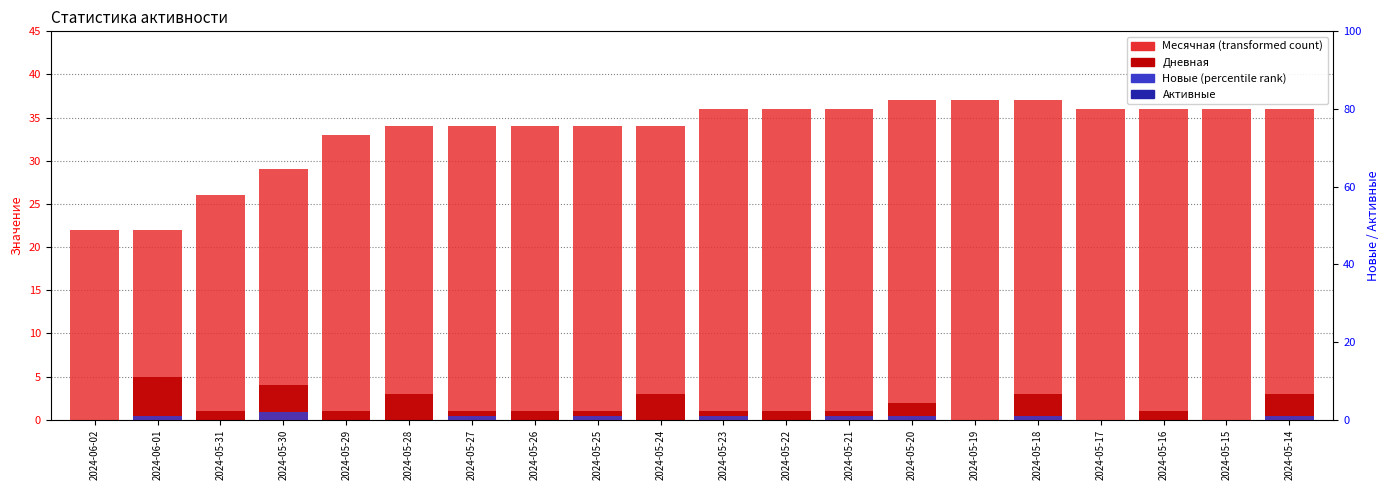

What is the label of the 11th bar from the right?

2024-05-24